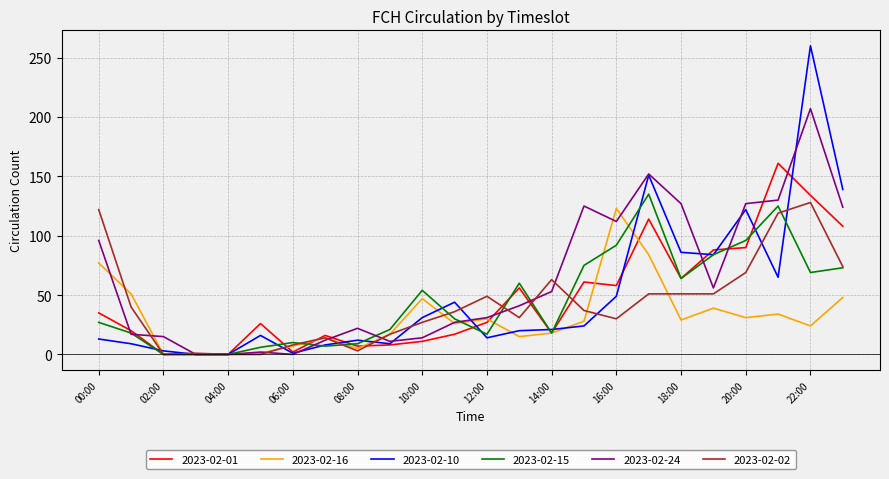

After their last crossing, which series has the higher values: 2023-02-16 or 2023-02-02?

2023-02-02